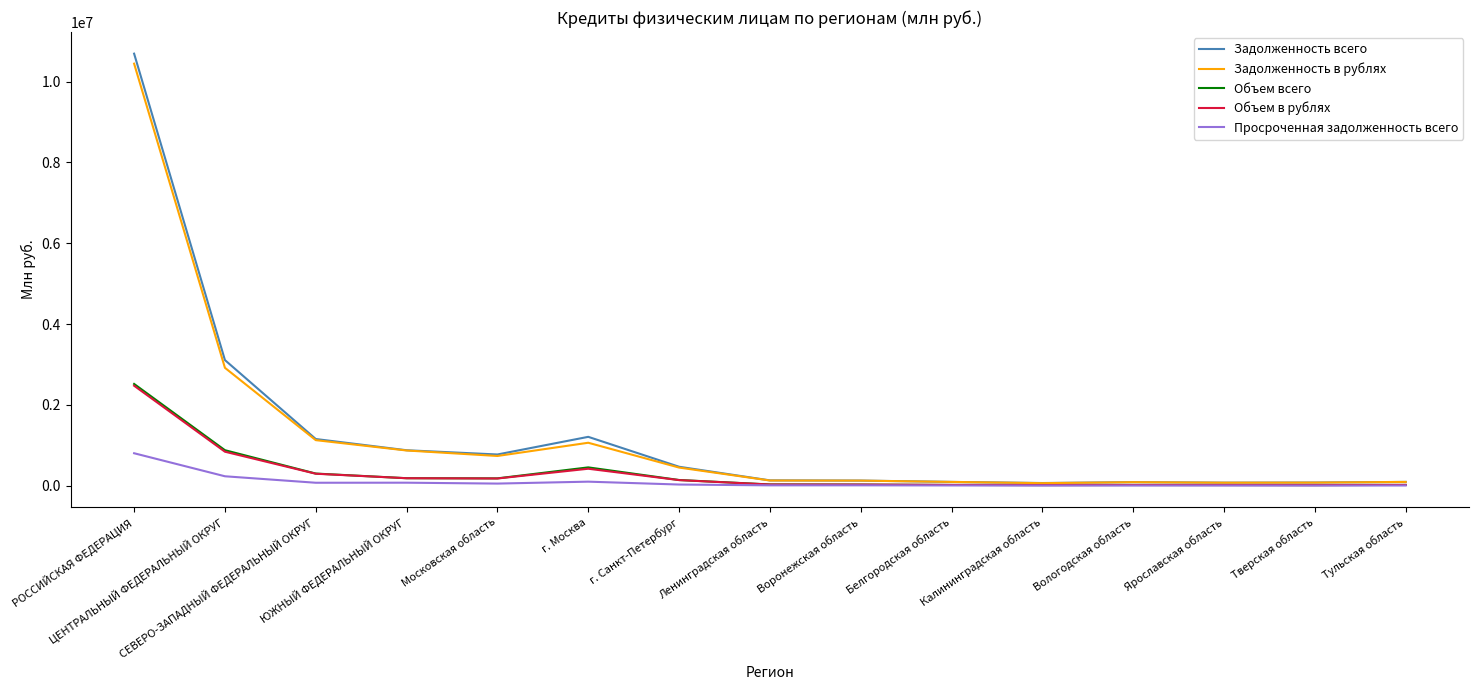

What is the greatest value displayed?

10690063